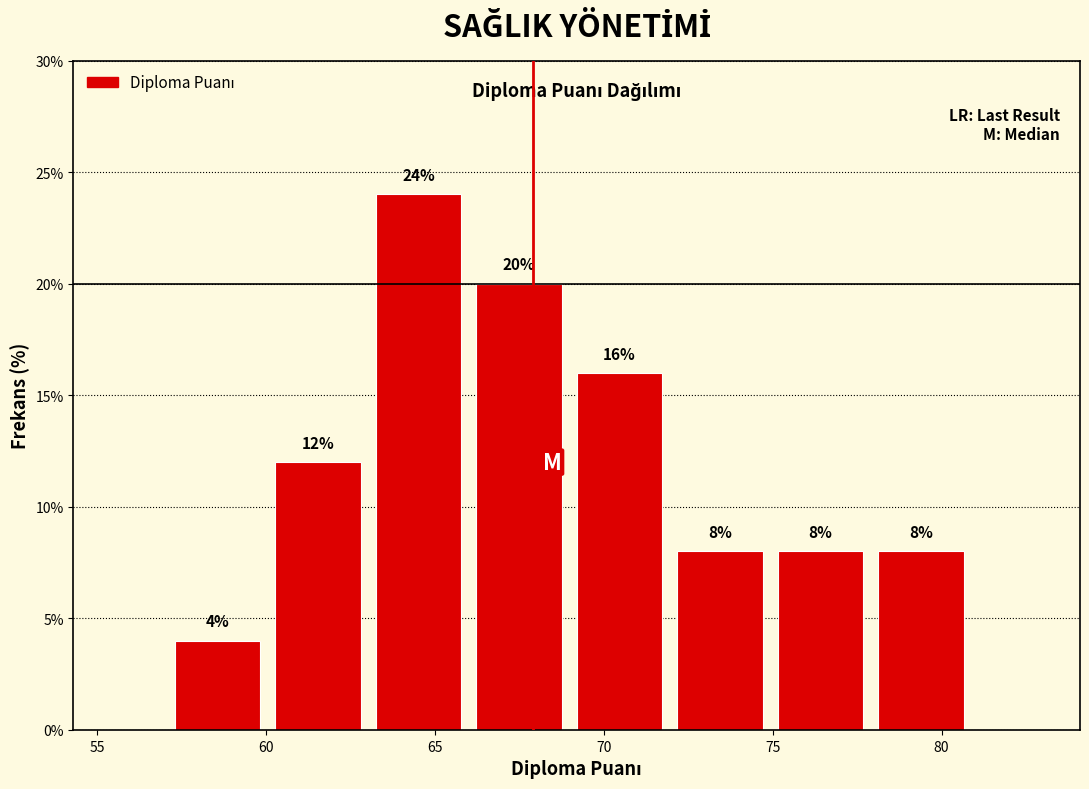

Which range on the x-axis has the tallest bar?

63.5 to 66.0